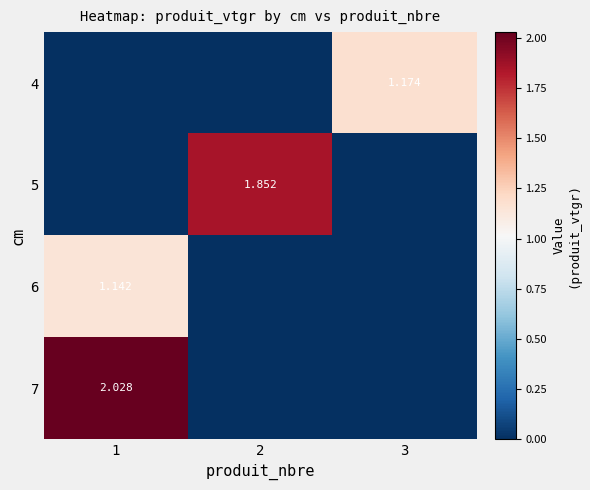

At which category is the sum across all series the highest?

1